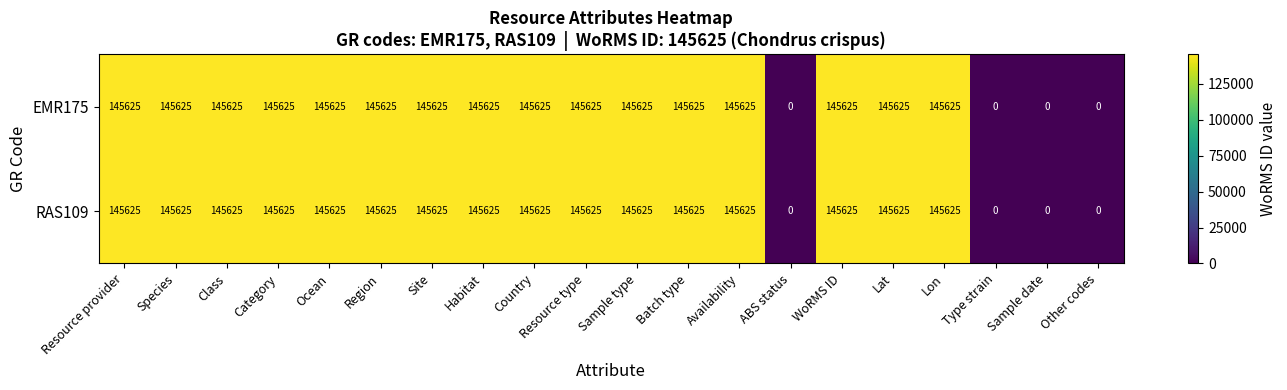

What is the total value across all series at Resource type?

291250